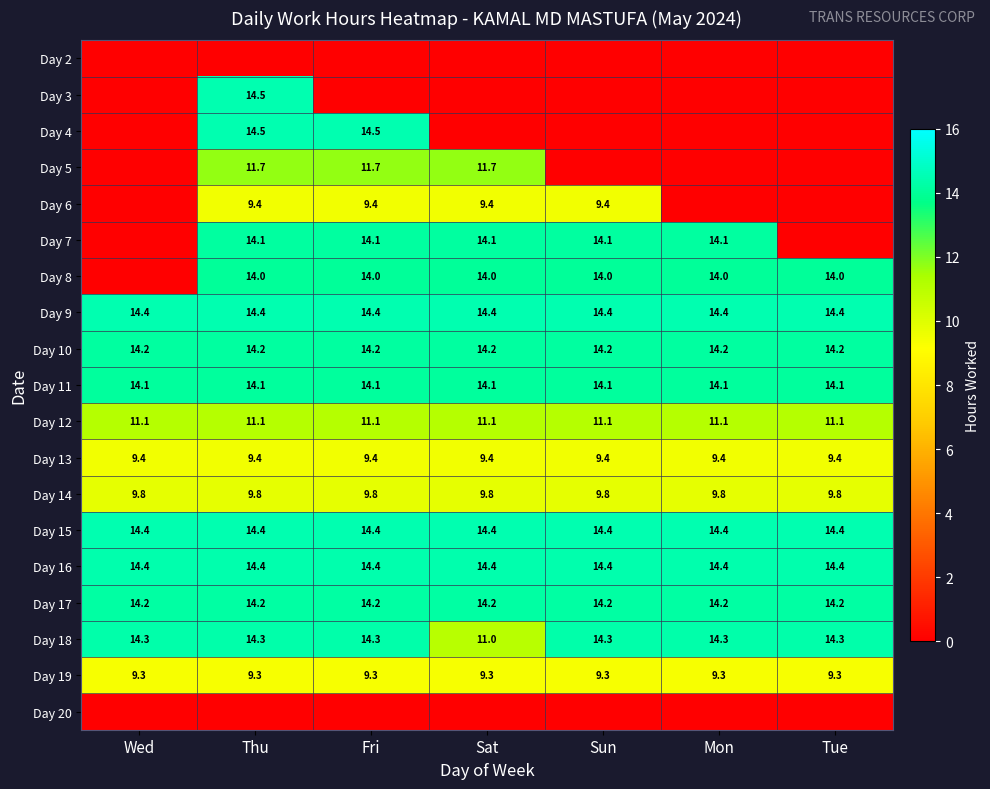

What is the sum of the Day 17 values at Sat and Mon?

28.4